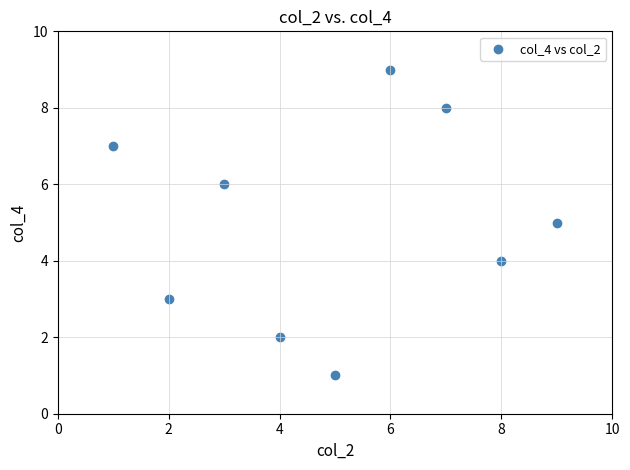

What is the range of Y values (max minus min)?

8